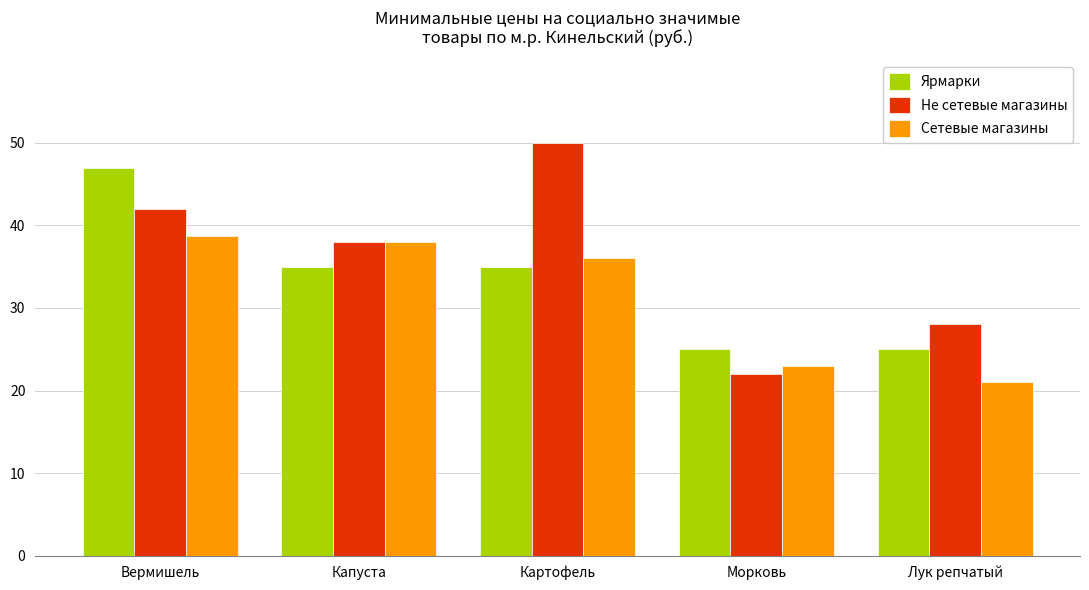

How many data points in Ярмарки are less than 35?

2